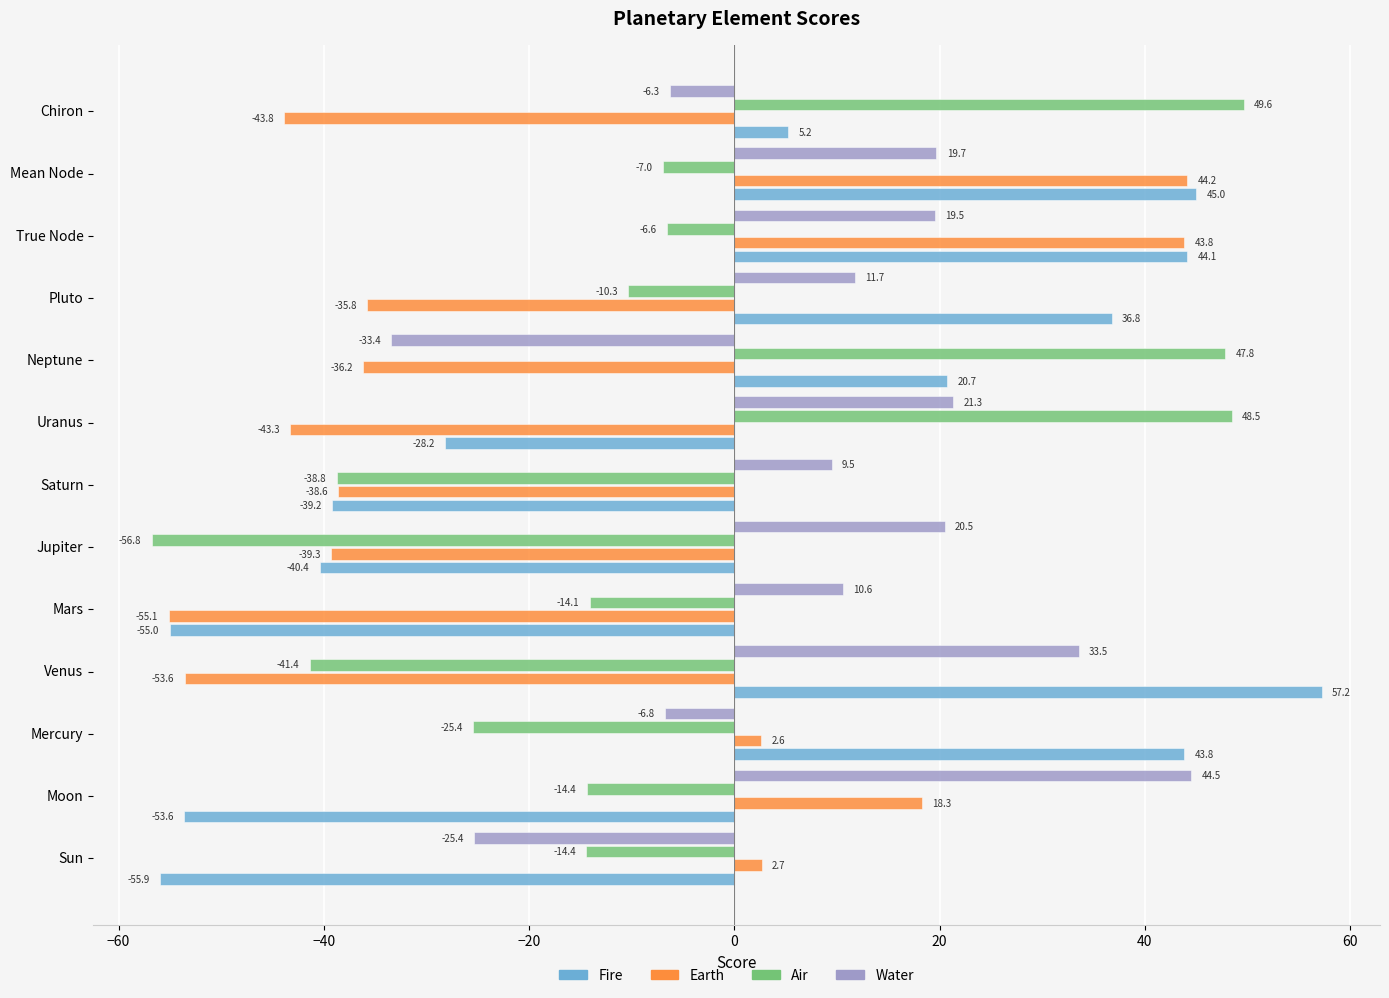

The Fire series shows 59.7 at True Node. True or false?

False